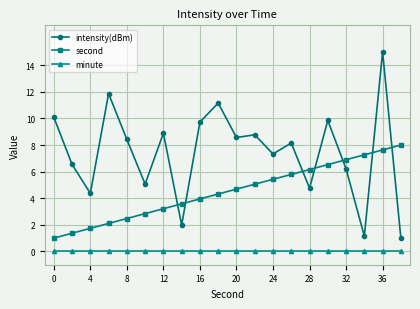

List the series in order of their peak value, highest first.

intensity(dBm), second, minute